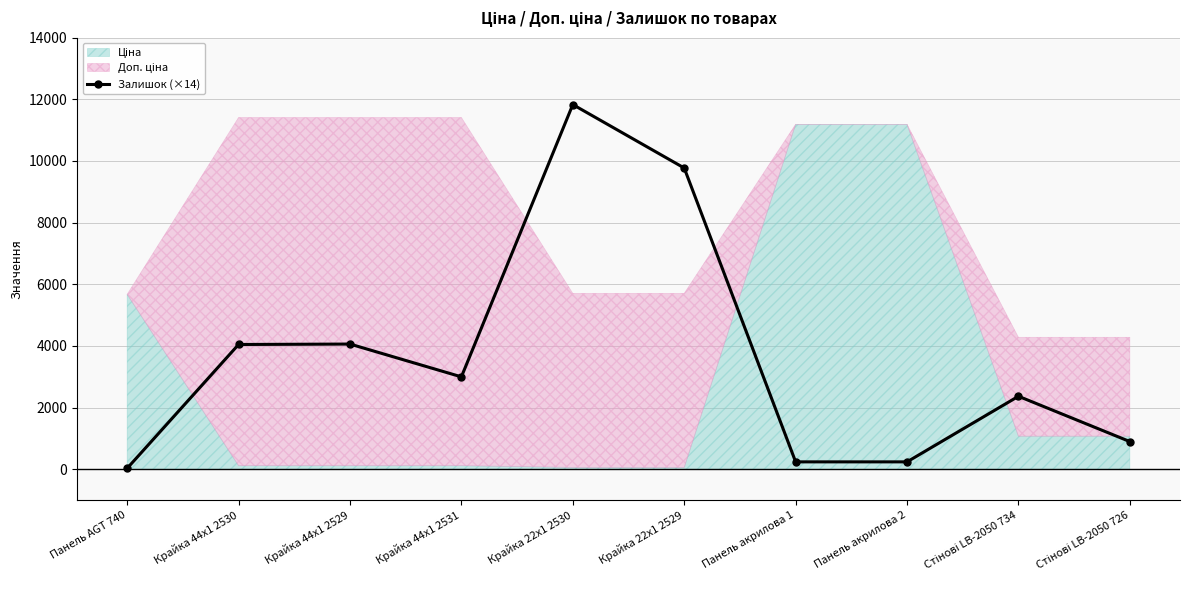

What is the value of the 3rd point from the left?

4060